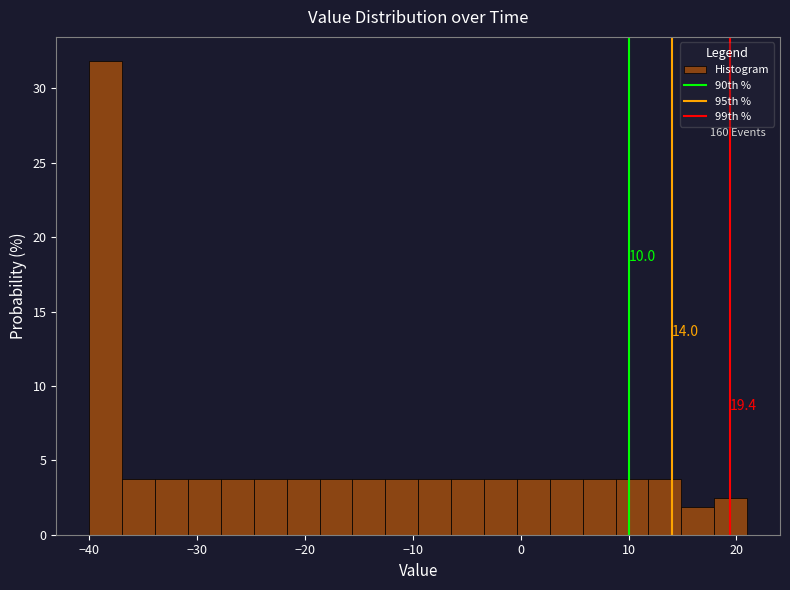

Read against the x-axis, roughly where is the centre of the tallest bar?

-38